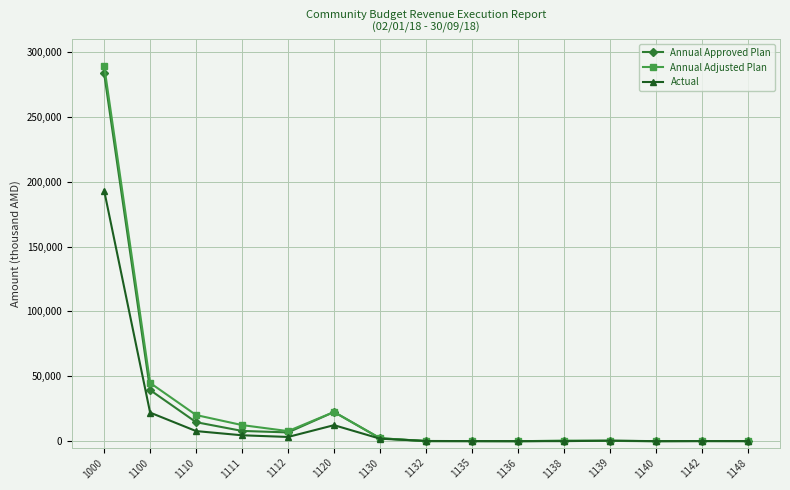

What is the spread (max minus min) of values at 1100?

22858.5